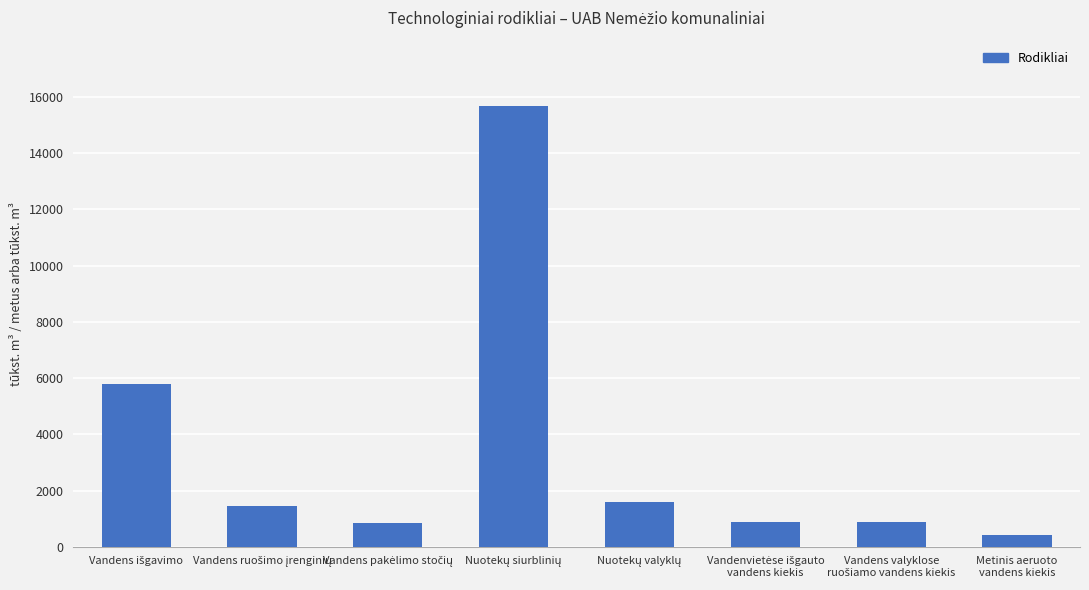

What is the sum of all values?

27505.0